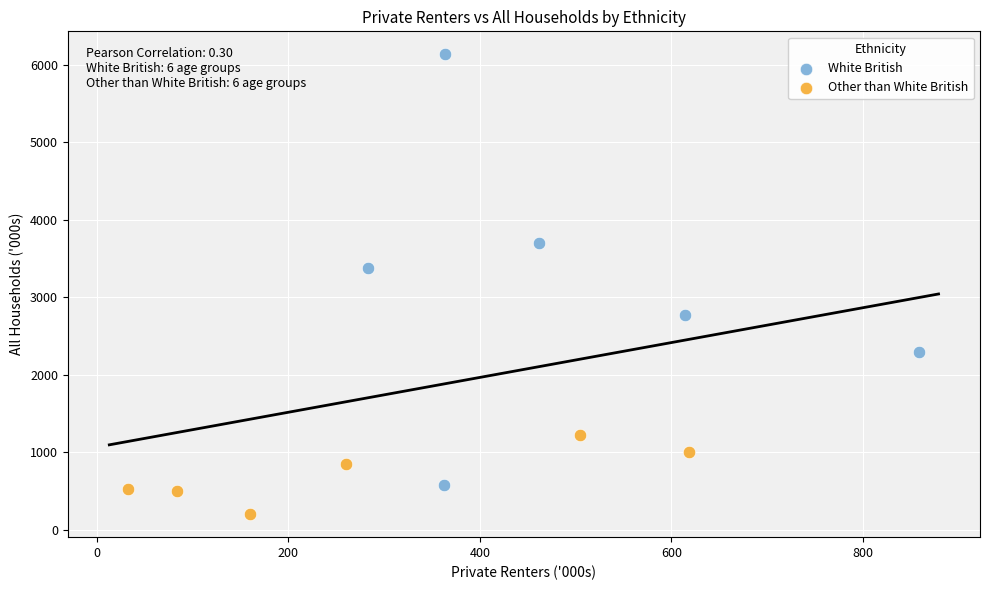

Which series reaches the minimum Y coordinate?

Other than White British